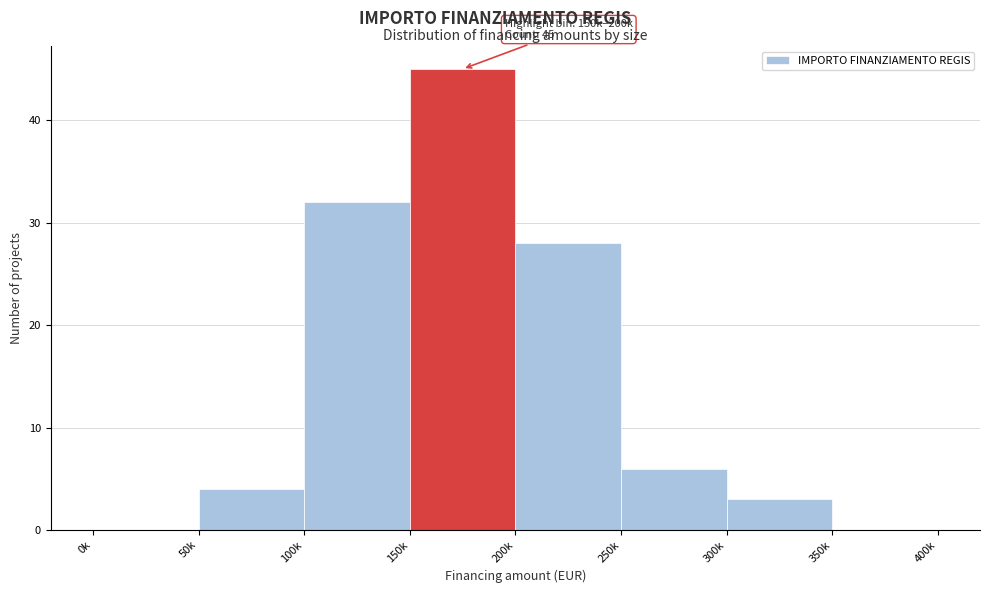

Reading right to left, what are all the values shown in this chart?

350k=0	300k=3	250k=6	200k=28	150k=45	100k=32	50k=4	0k=0